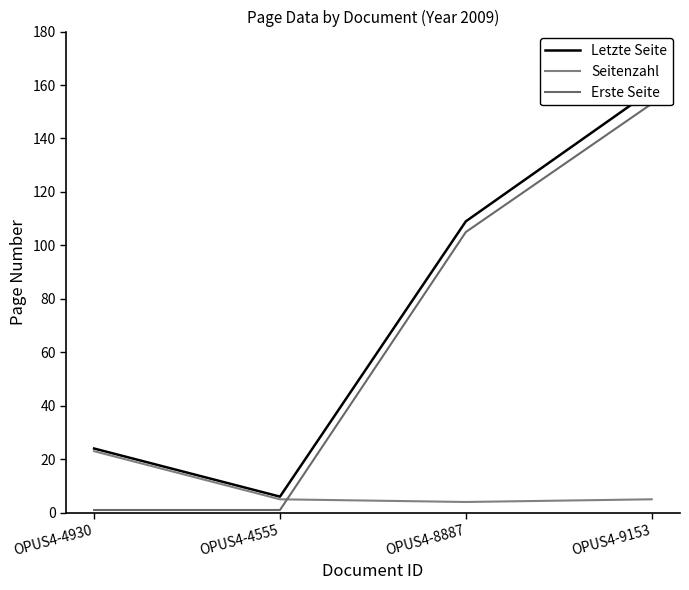

Is it true that Seitenzahl equals 12 at OPUS4-4930?

False